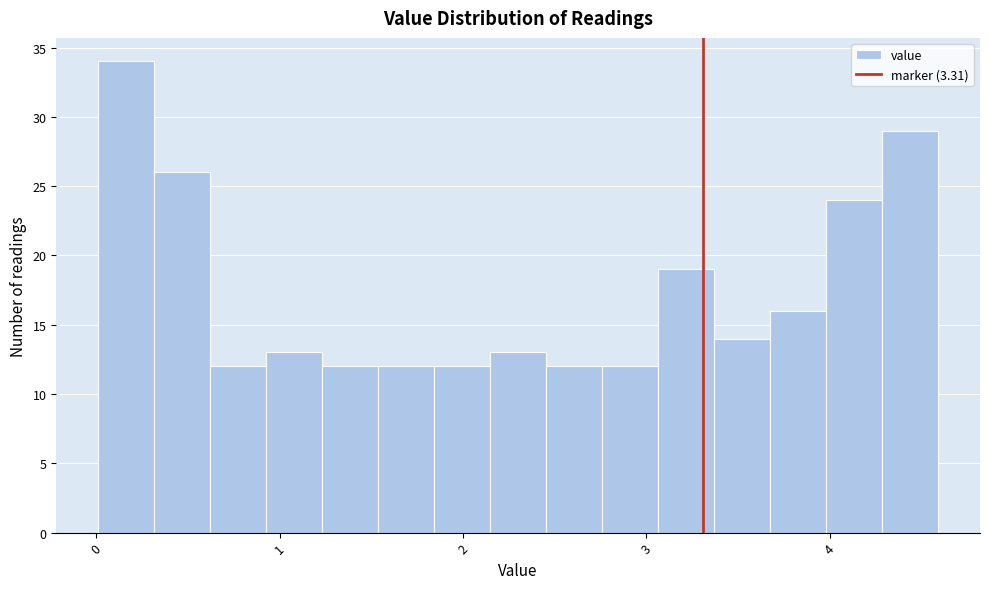

Around what value on the x-axis is the tallest bar? Give the approximate position of its centre, as read against the axis.

0.2